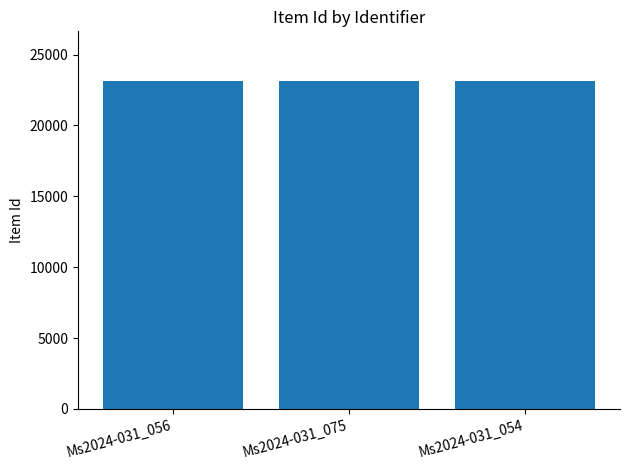

Where is the data nearest to the value 23154?

Ms2024-031_056